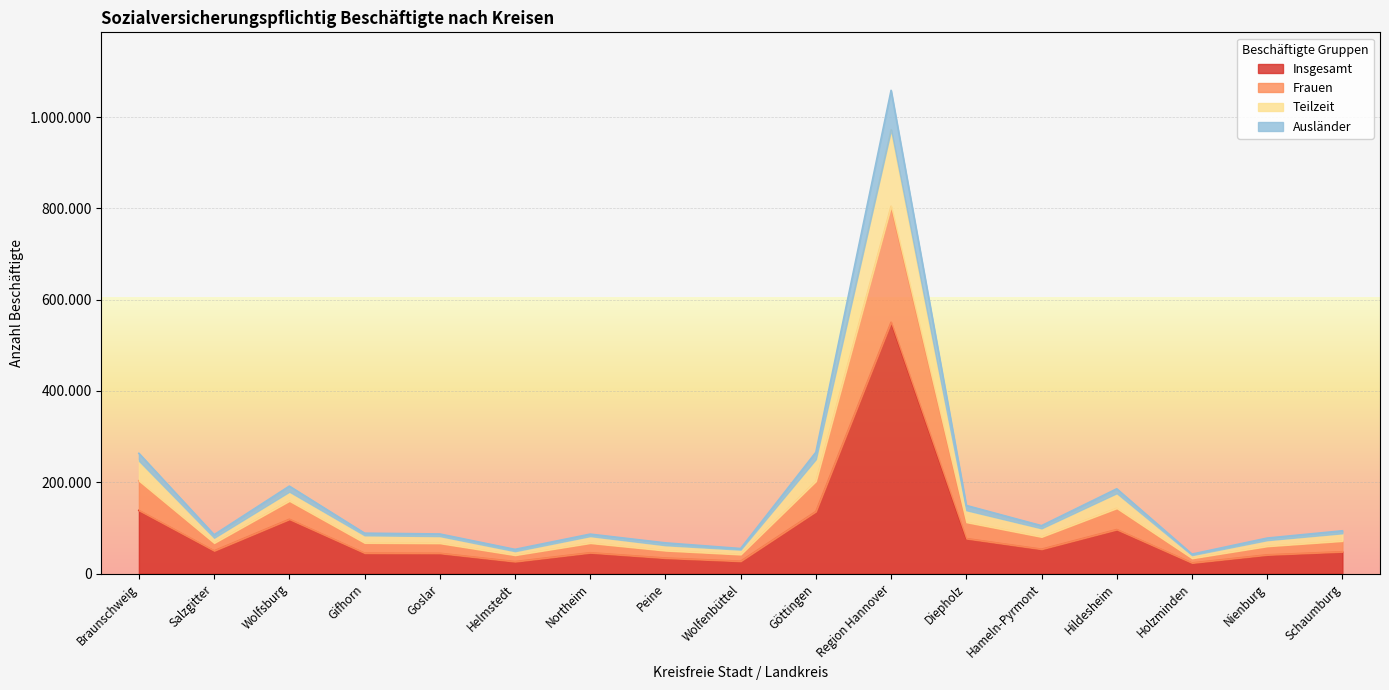

Rank the categories by Frauen value from highest to lowest.

Region Hannover, Göttingen, Braunschweig, Wolfsburg, Hildesheim, Diepholz, Hameln-Pyrmont, Schaumburg, Gifhorn, Goslar, Northeim, Salzgitter, Nienburg, Peine, Wolfenbüttel, Helmstedt, Holzminden